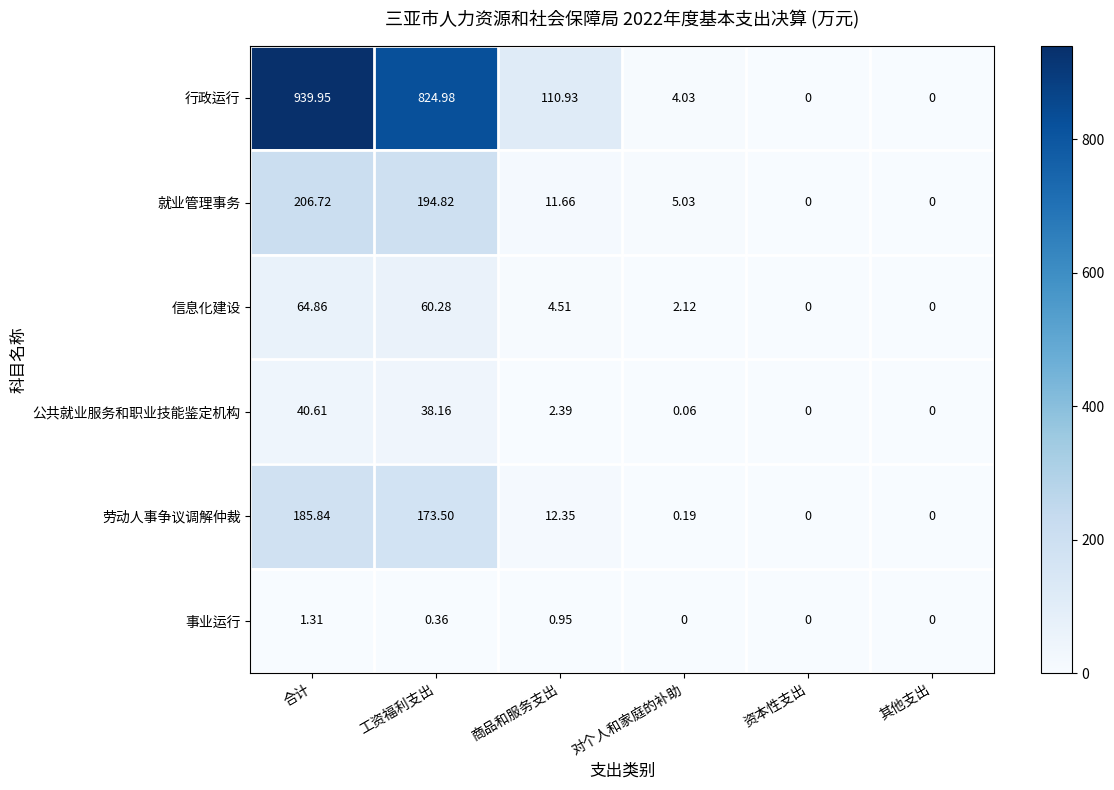

Which series has the widest spread of values?

行政运行